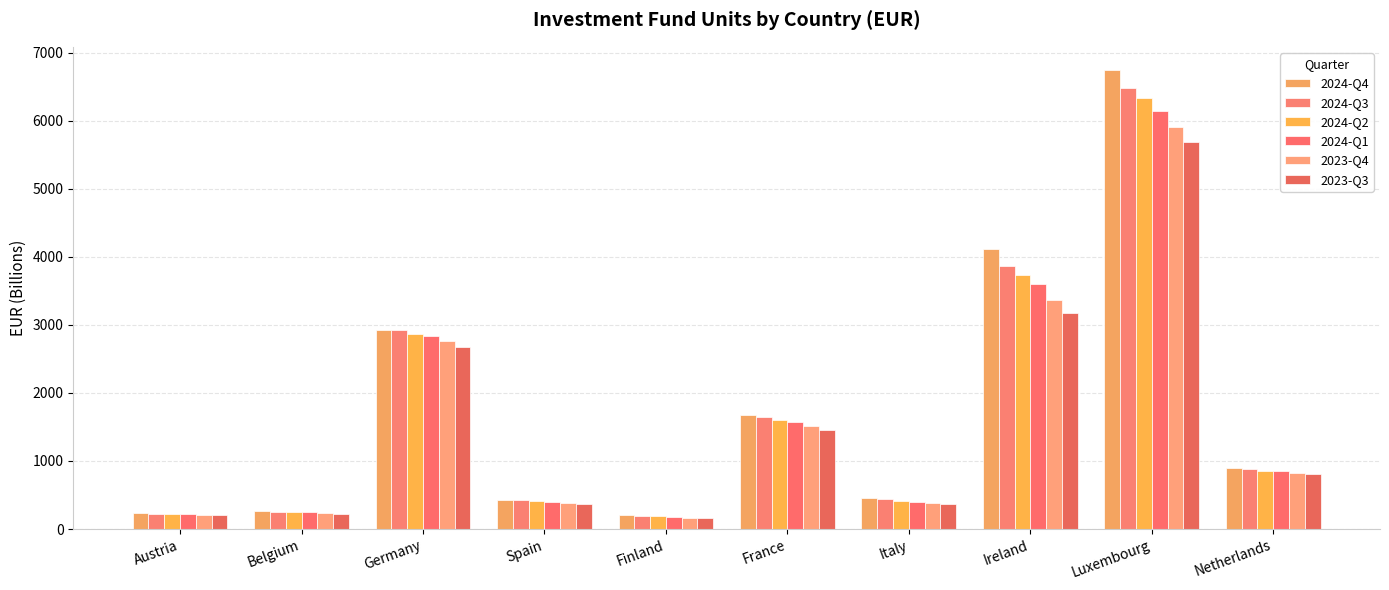

List the series in order of their peak value, lowest first.

2023-Q3, 2023-Q4, 2024-Q1, 2024-Q2, 2024-Q3, 2024-Q4